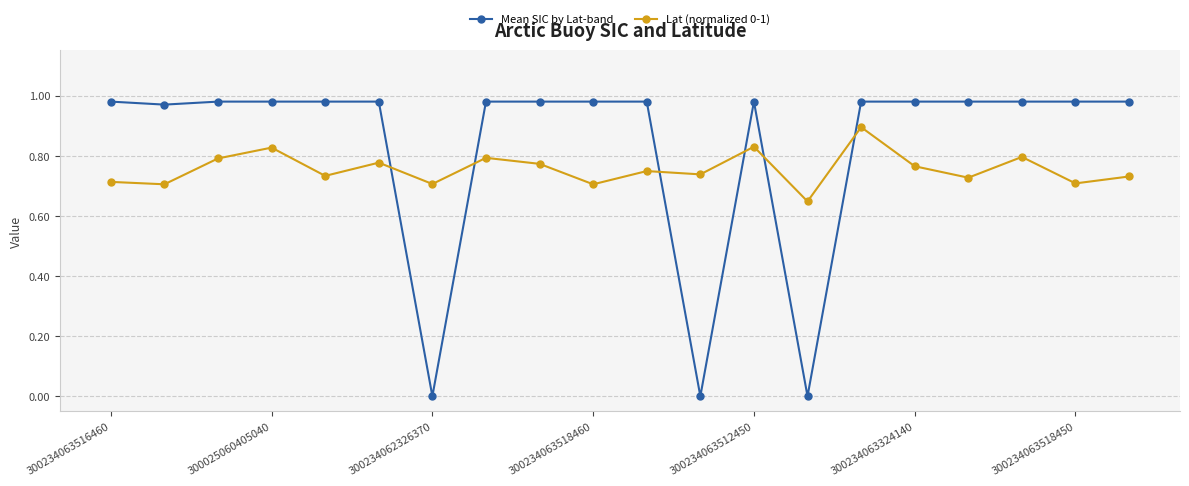

True or false: Lat (normalized 0-1) has more than 1 interior local peaks.

True